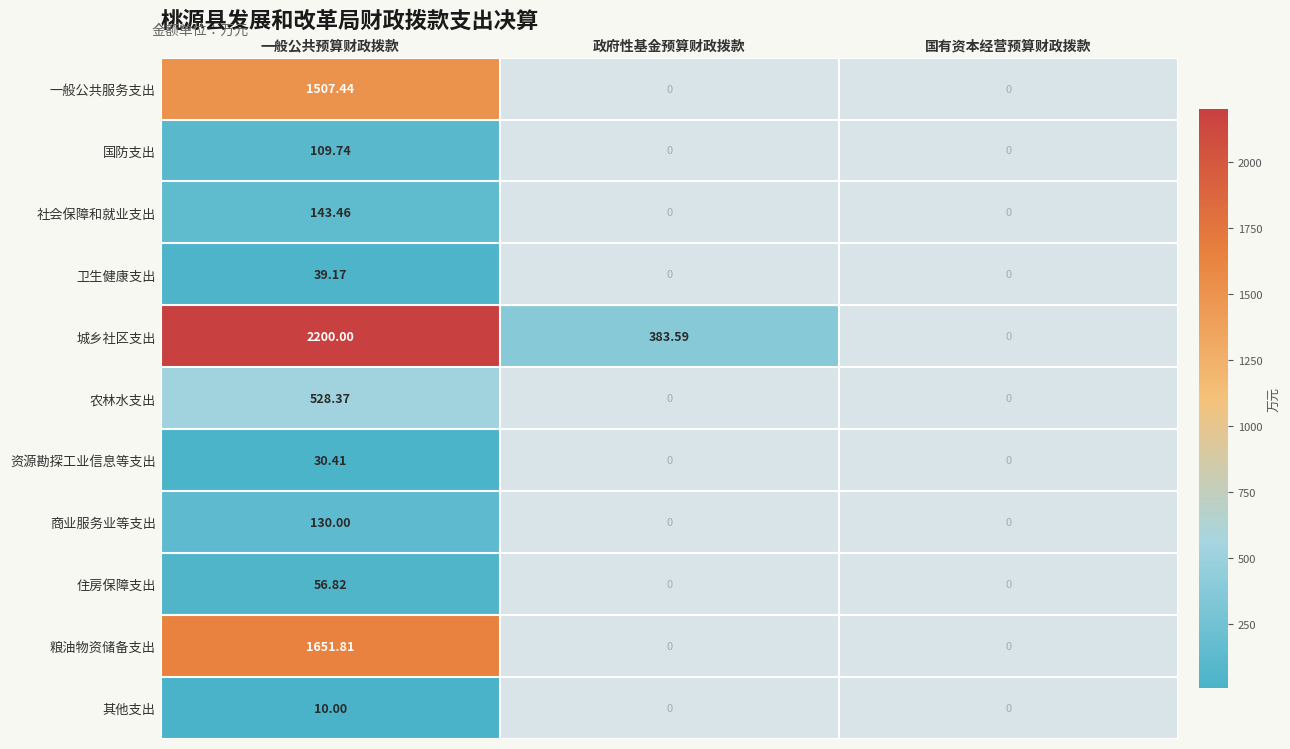

How many distinct data groups are displayed?

11